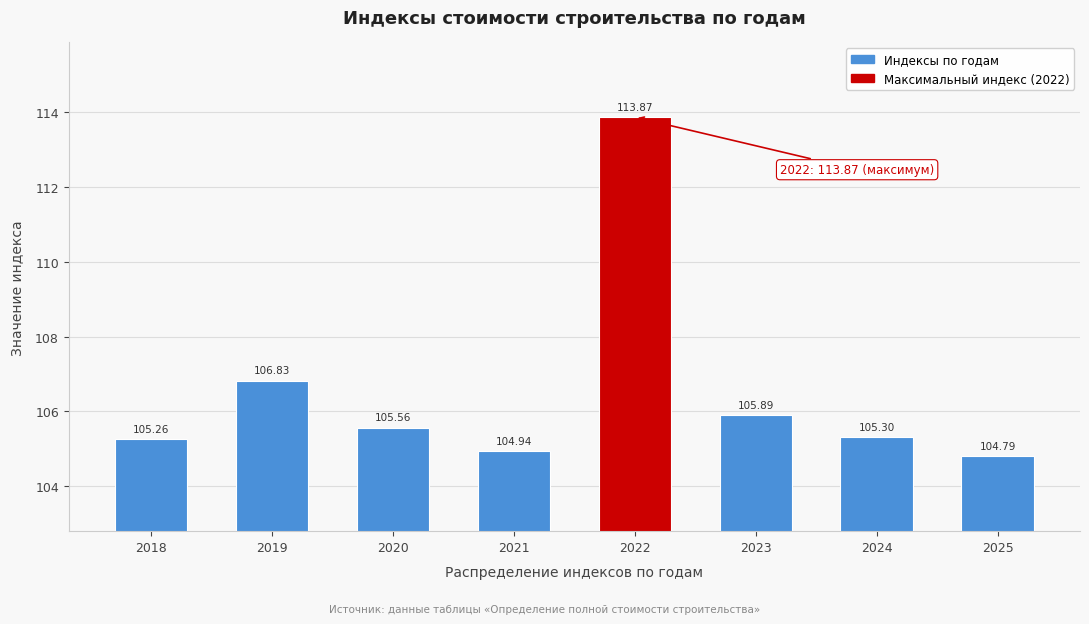

What is the difference between the second highest and second lowest values?

1.9